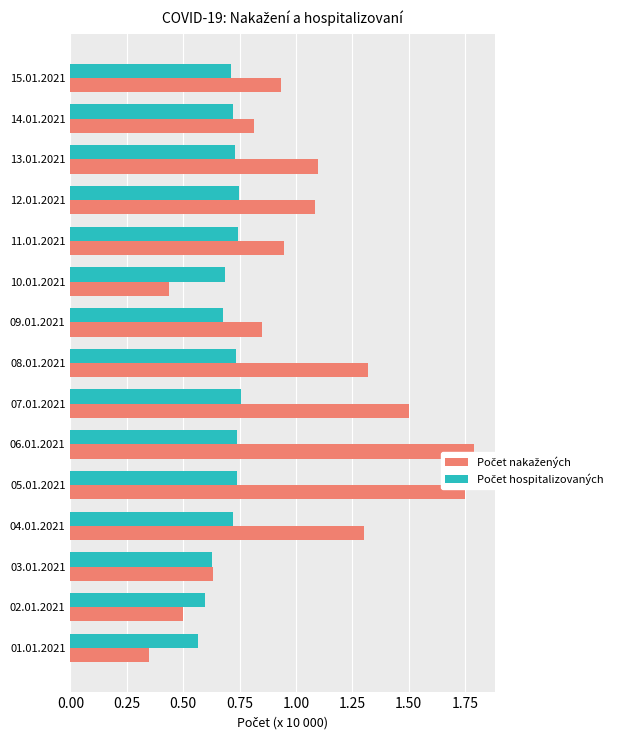

Which series changed the most between 03.01.2021 and 07.01.2021?

Počet nakažených